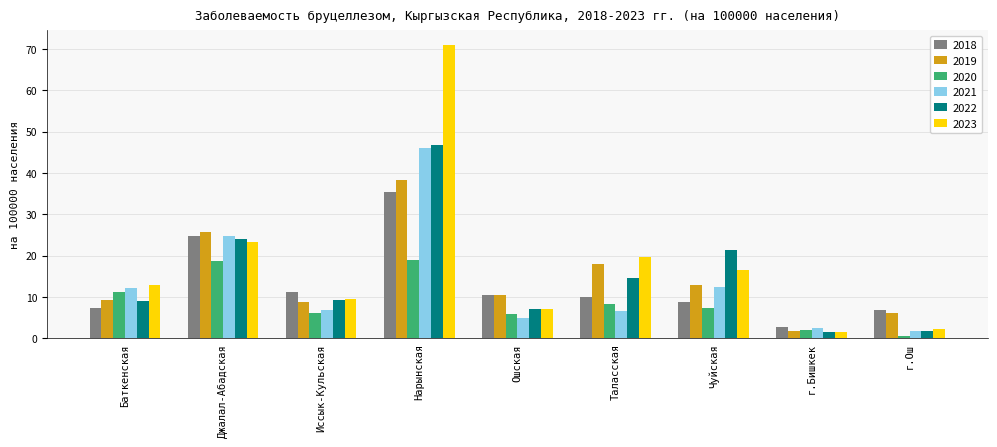

What is the label of the 1st bar from the right?

г.Ош